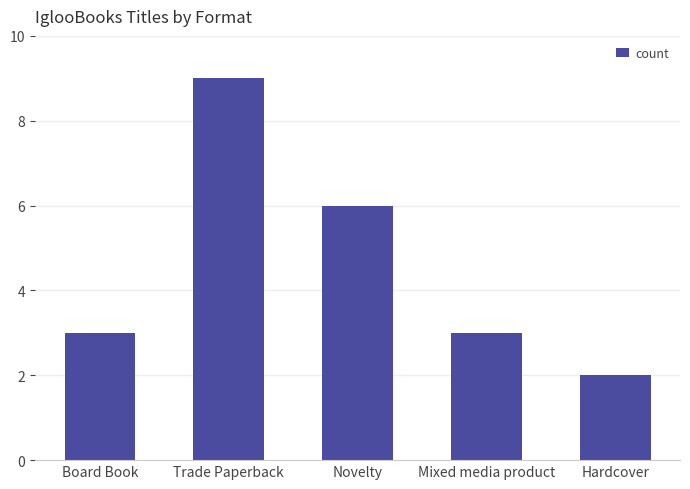

What is the maximum value shown in the chart?

9